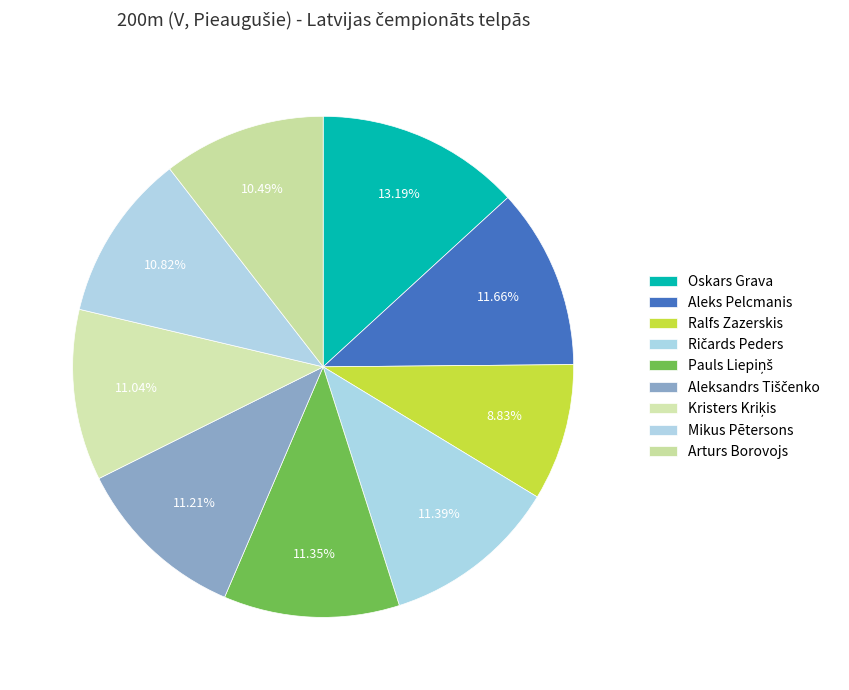

Which category has the biggest portion of the pie?

Oskars Grava